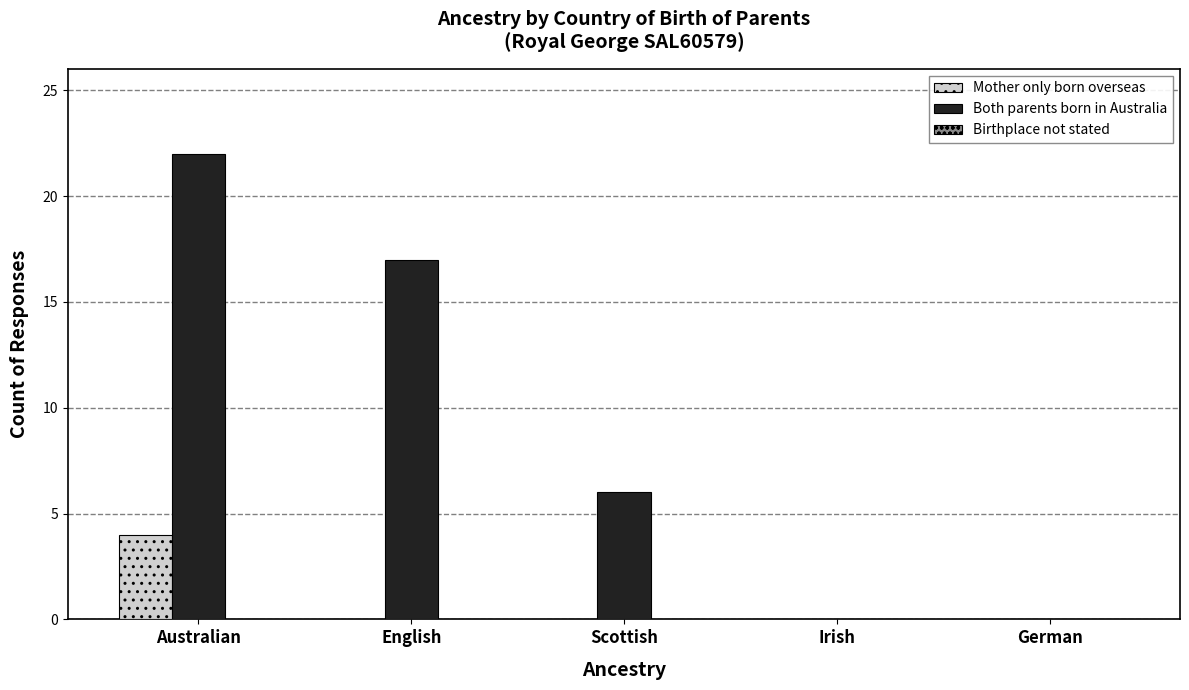

What is the sum of all Mother only born overseas values?

4